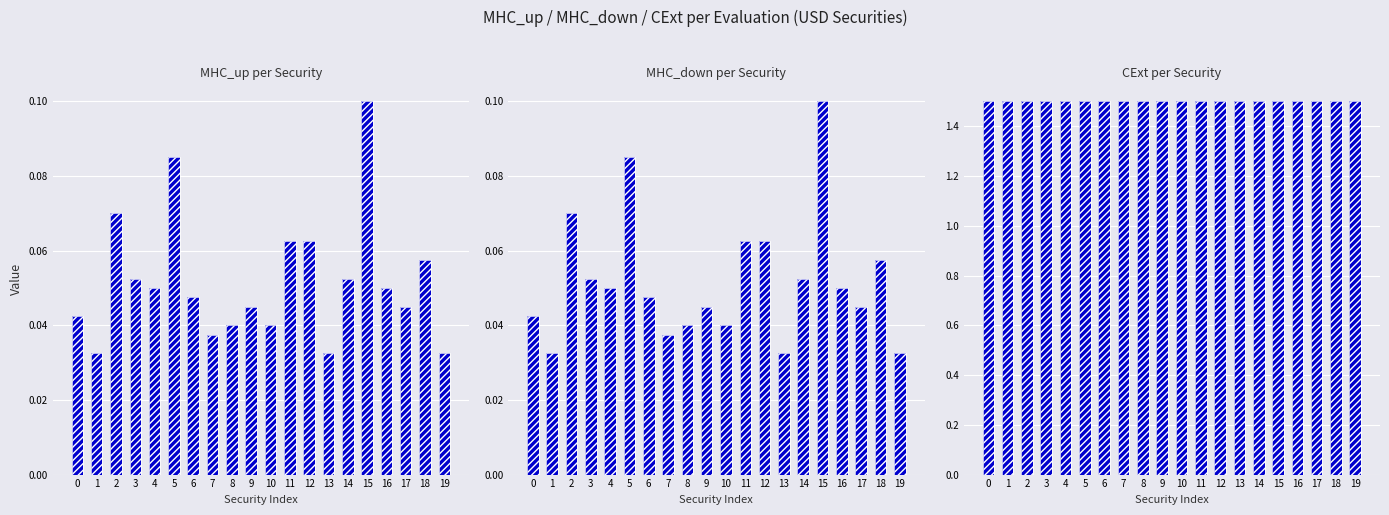

What value does the CExt series have at 1?

1.5